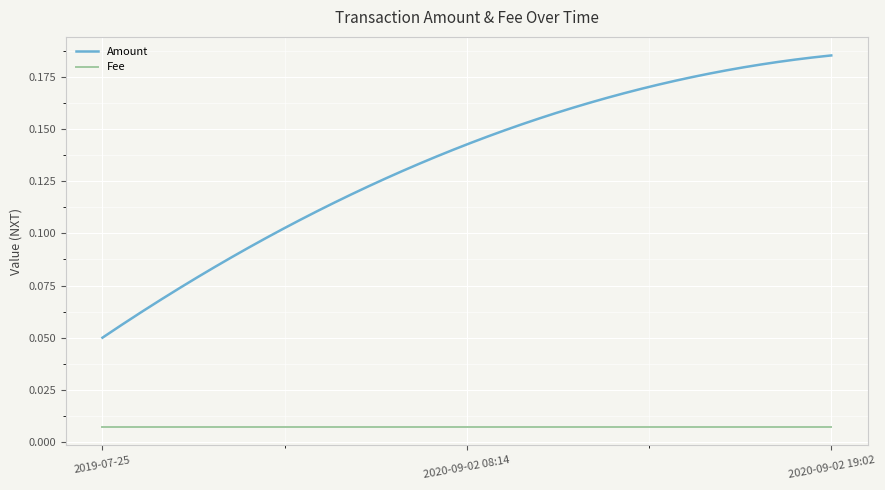

Which series has the largest total across all categories?

Amount